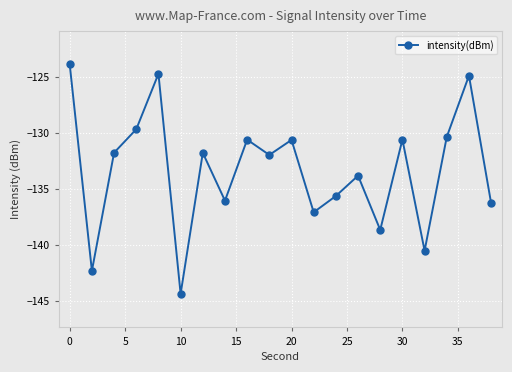

What is the maximum value shown in the chart?

-123.9